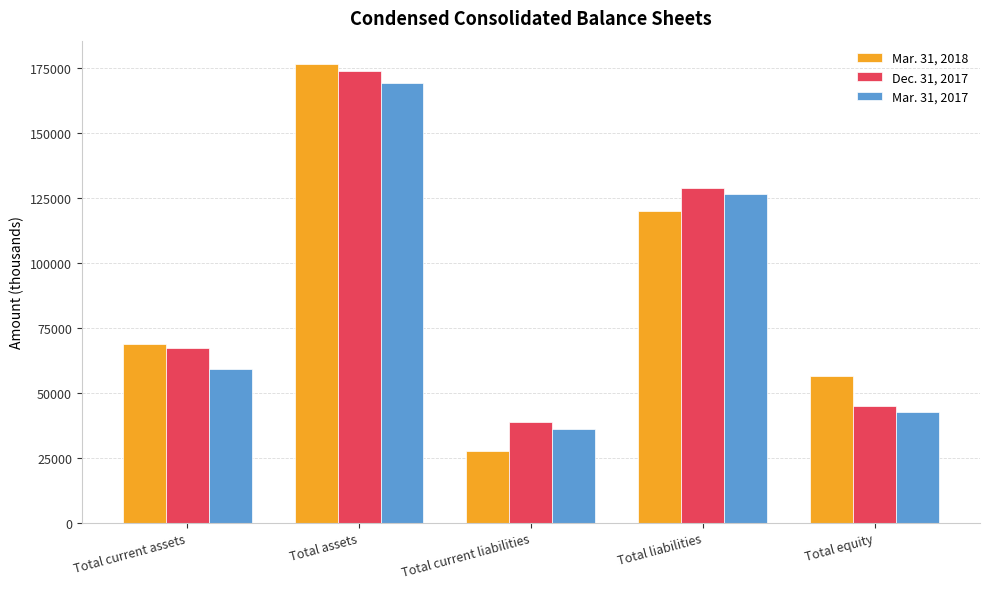

At Total liabilities, list the series in order from largest to smallest.

Dec. 31, 2017, Mar. 31, 2017, Mar. 31, 2018